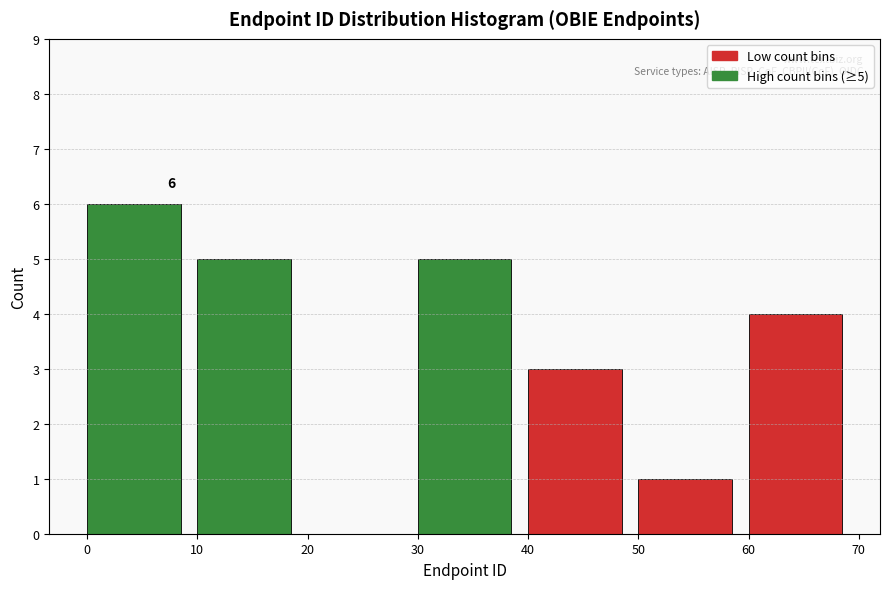

Over which range of the x-axis is the bar tallest?

0 to 10